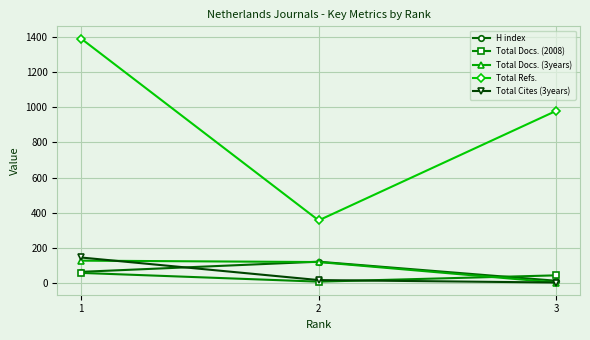

The Total Cites (3years) series shows 206 at 1. True or false?

False